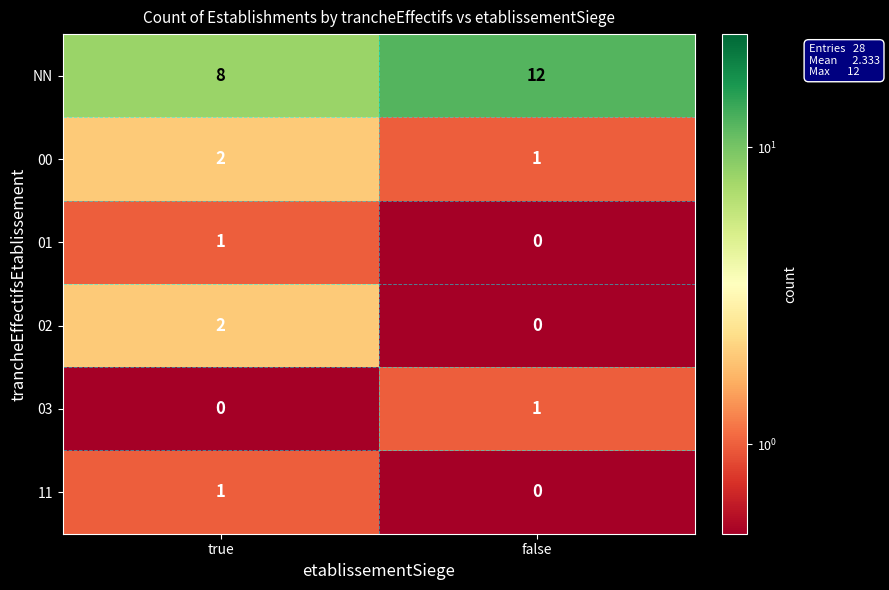

Reading left to right, what are all the values shown in this chart?

NN: 8	12
00: 2	1
01: 1	0
02: 2	0
03: 0	1
11: 1	0